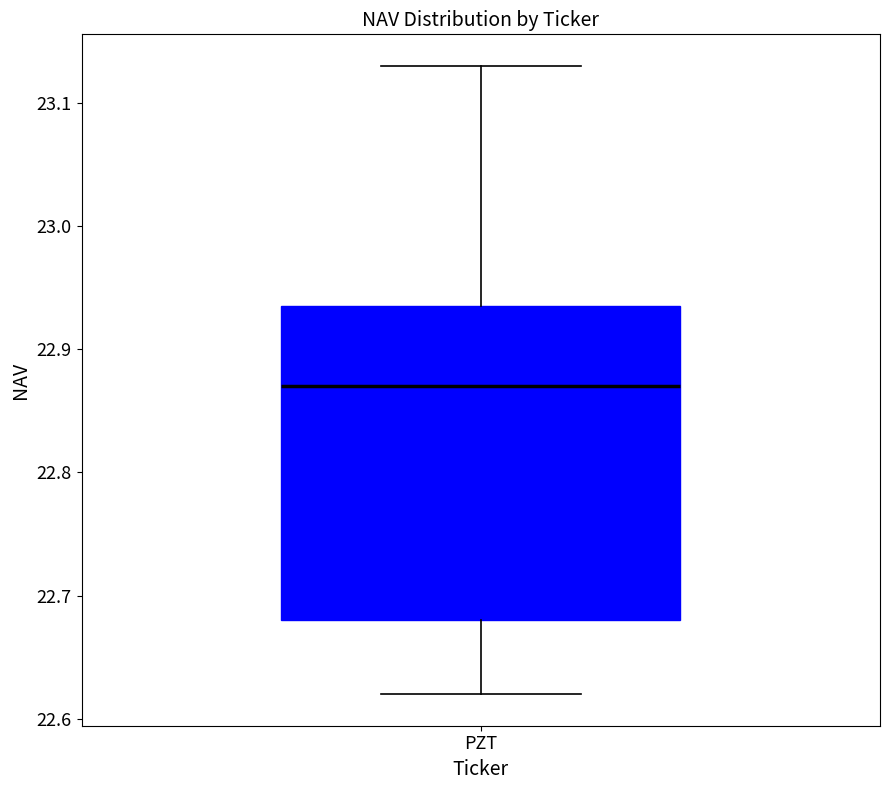

Transcribe this box plot: give where the median line is, the range the box spans, and where the two whiskers end, as read against the y-axis. The values are not printed on the chart, so give them approximately, as read against the axis.

median 22.87, box 22.68 to 22.94, whiskers 22.62 to 23.13